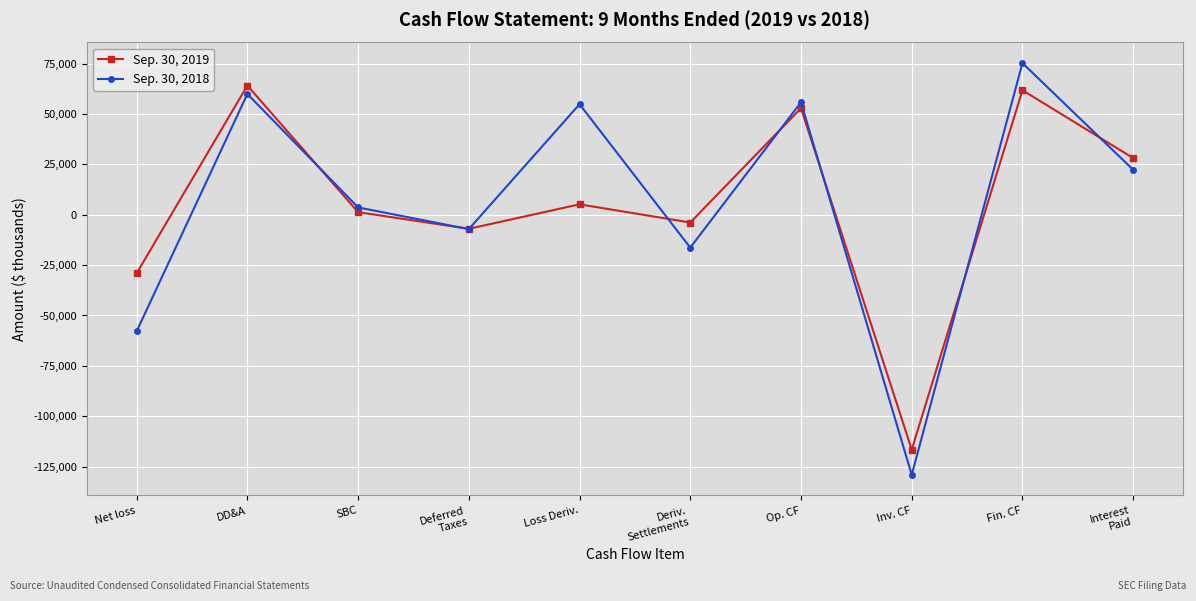

What is the minimum value for Sep. 30, 2018?

-129084